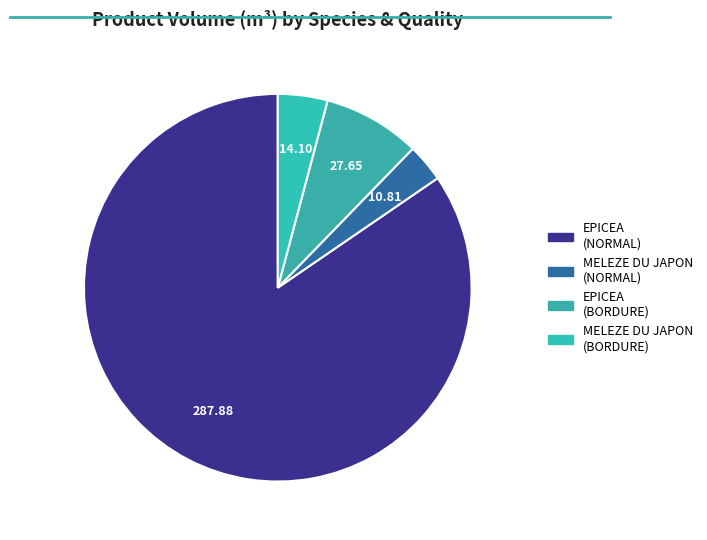

Rank the categories by value from highest to lowest.

EPICEA (NORMAL), EPICEA (BORDURE), MELEZE DU JAPON (BORDURE), MELEZE DU JAPON (NORMAL)